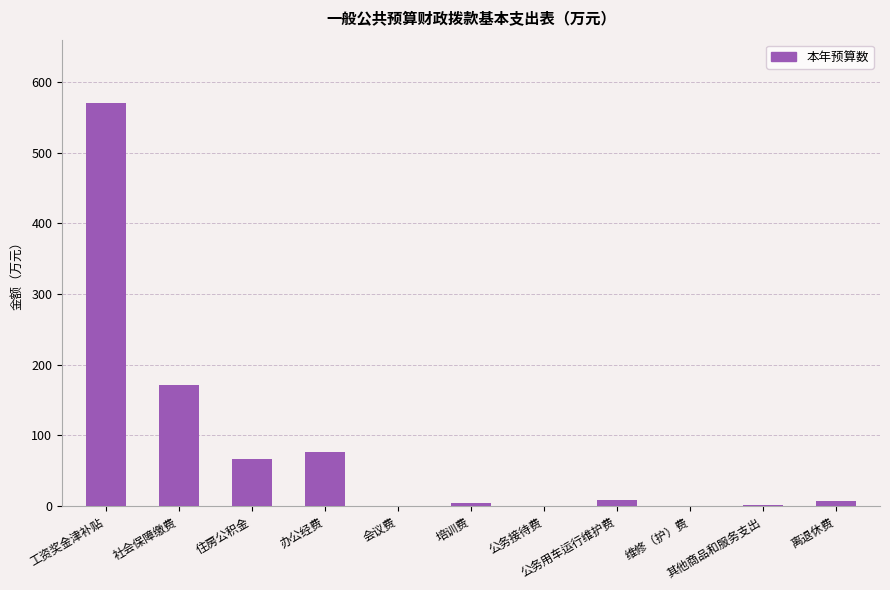

What is the sum of all values?

906.9